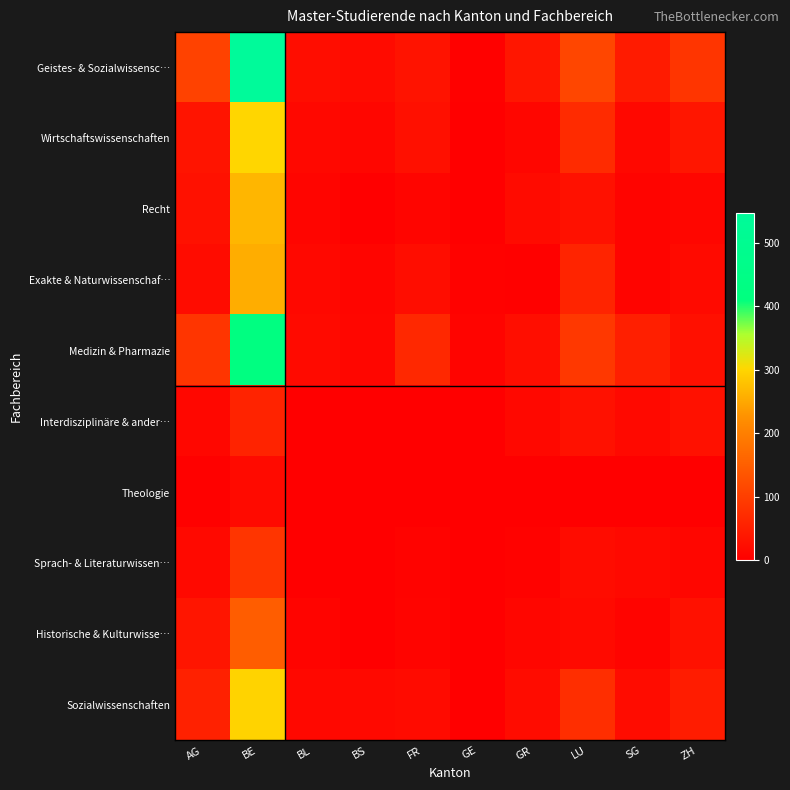

At ZH, list the series in order from smallest to largest.

Theologie, Sprach- & Literaturwissen…, Recht, Exakte & Naturwissenschaf…, Medizin & Pharmazie, Interdisziplinäre & ander…, Historische & Kulturwisse…, Wirtschaftswissenschaften, Sozialwissenschaften, Geistes- & Sozialwissensc…